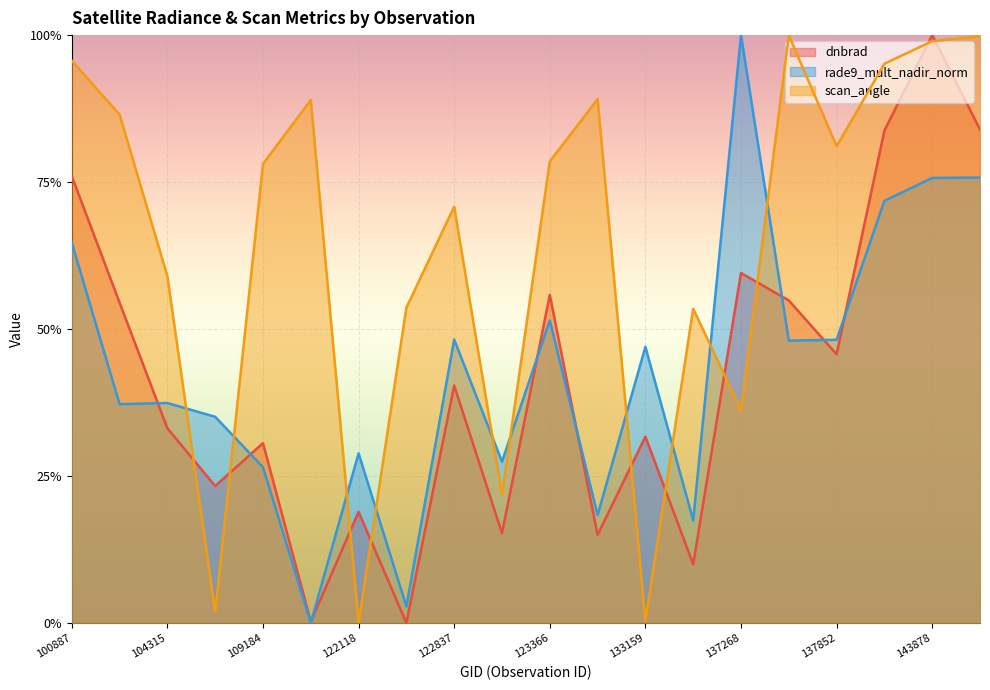

Count the number of data series in this chart.

3